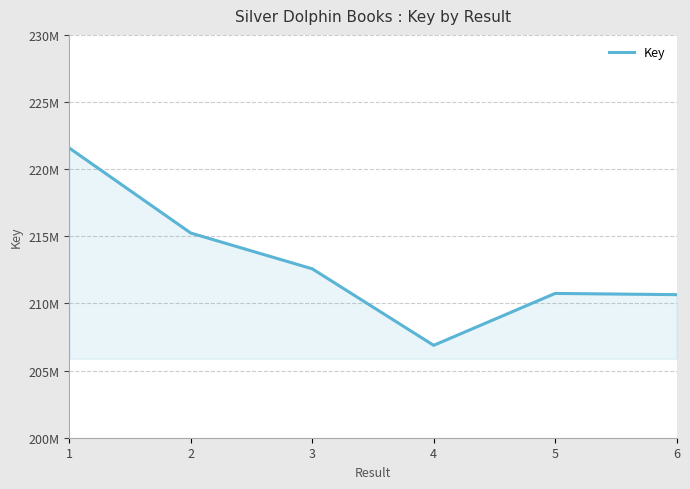

True or false: the data shows 274150577 at 5.

False